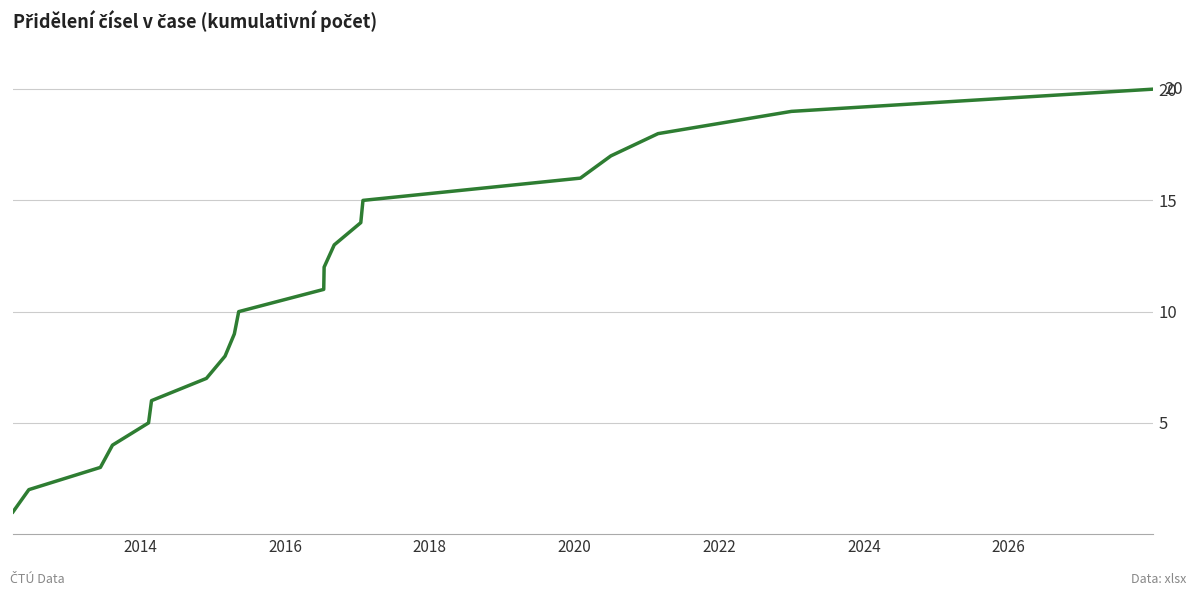

What is the difference between the maximum and minimum values?

19